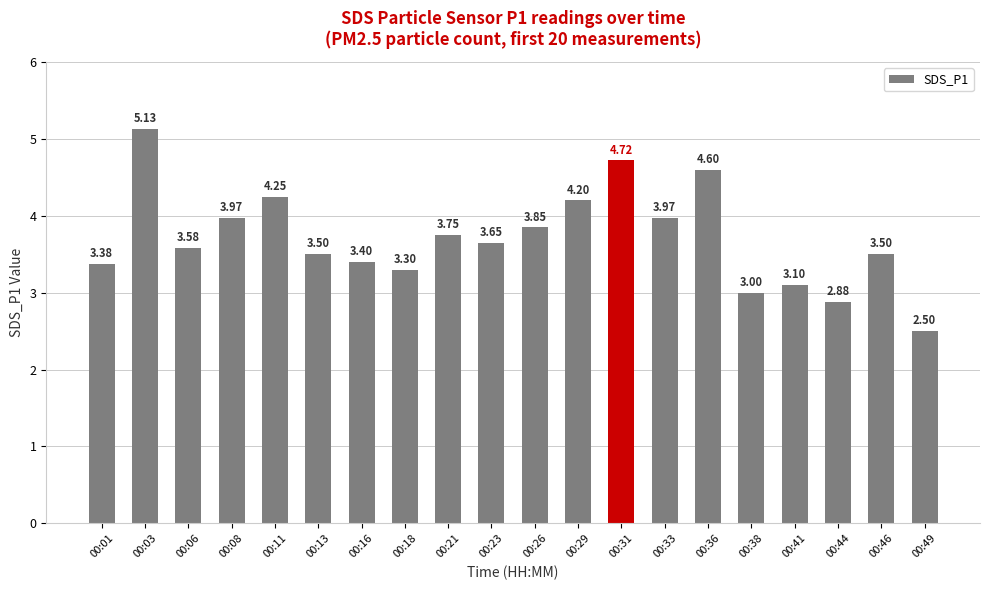

Approximately how many times larger is the value at 00:33 compared to 00:16?

1.2